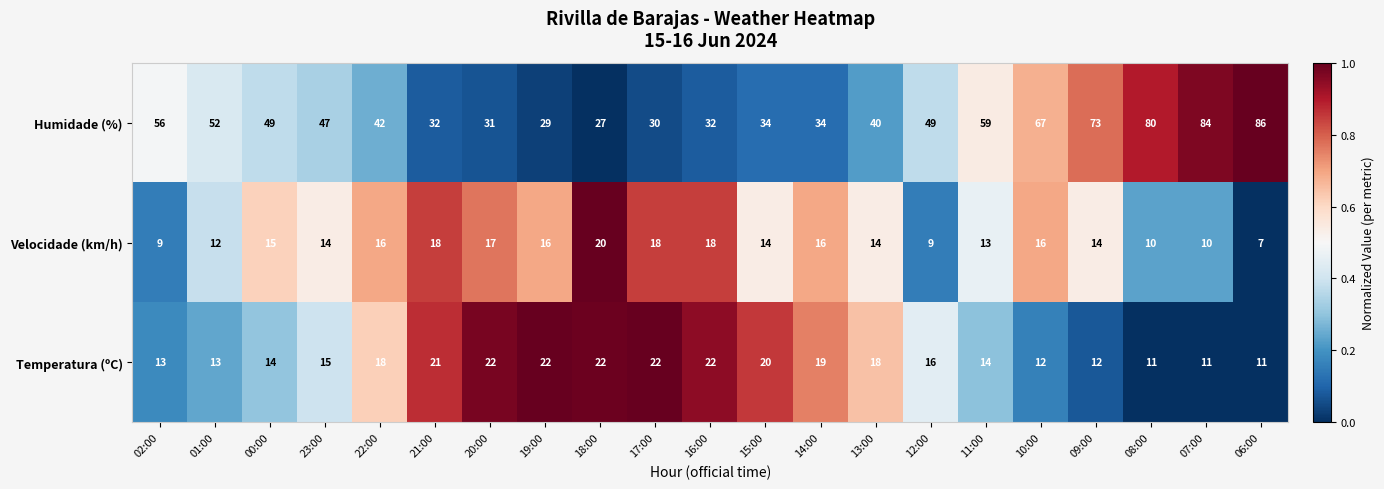

What is the spread (max minus min) of values at 23:00?

33